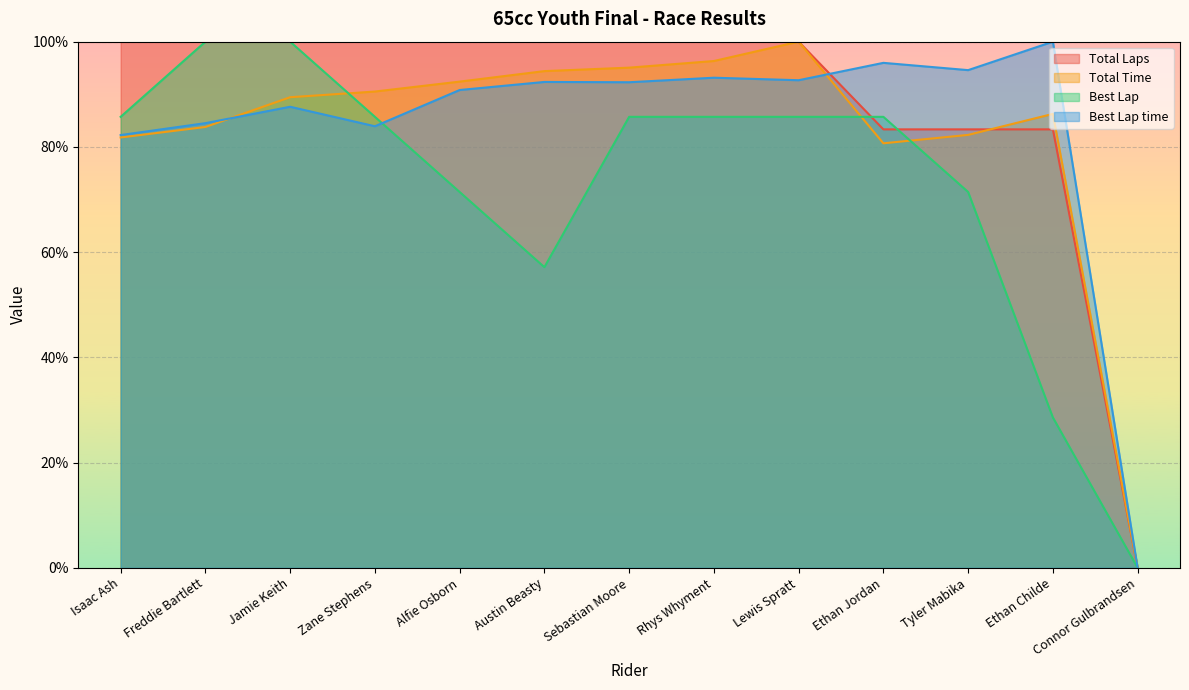

How many interior local valleys does the Best Lap series have?

1